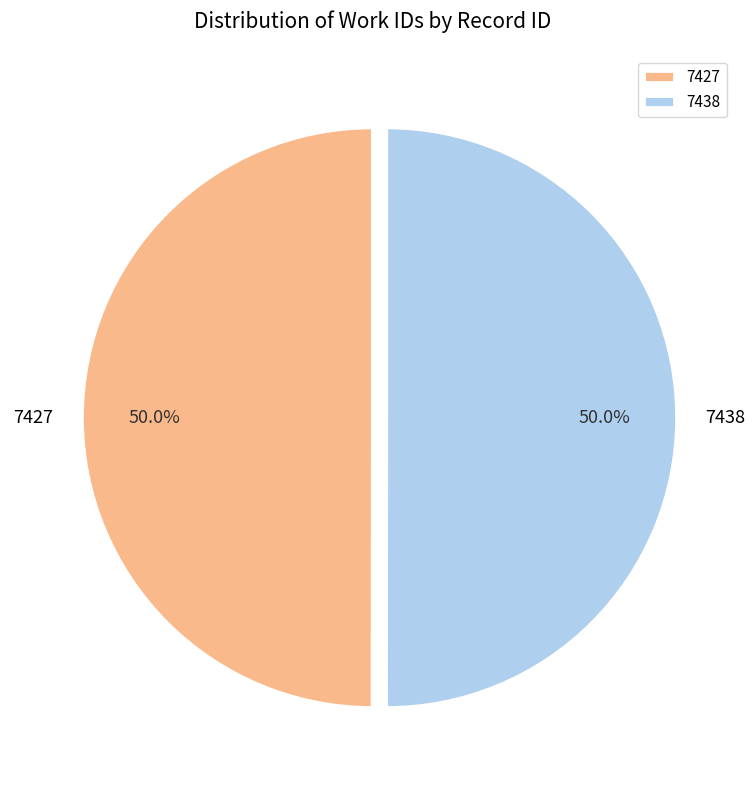

Approximately how many times larger is the value at 7438 compared to 7427?

1.0